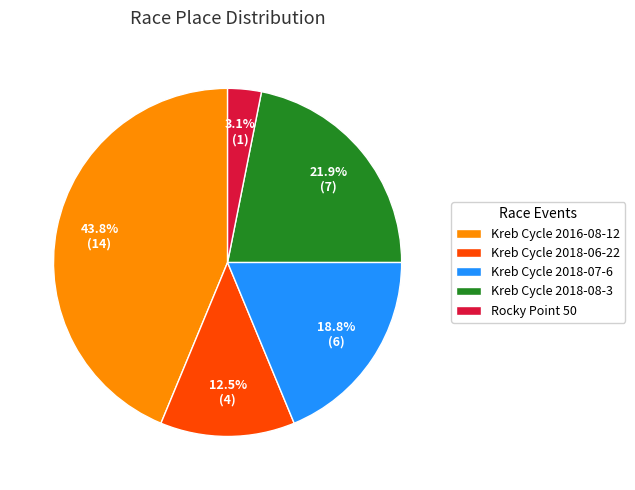

Does any single category account for the majority?

No